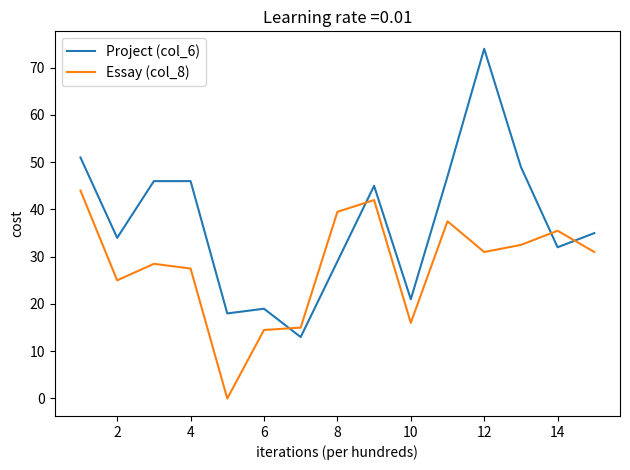

In Project (col_6), how many points are lower than both neighbors (excluding endpoints)?

5